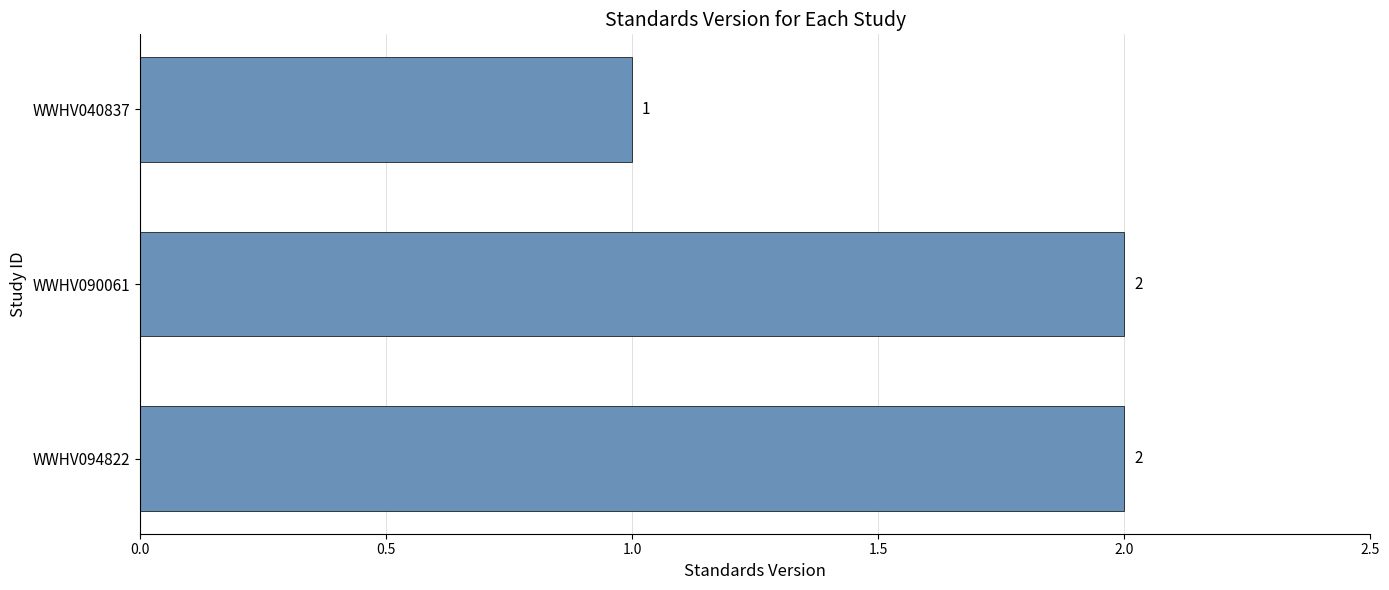

At which label is the value closest to 1?

WWHV040837